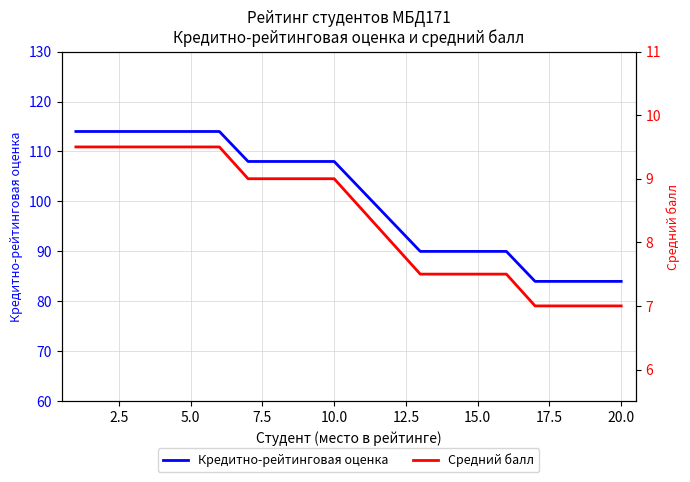

The value of Кредитно-рейтинговая оценка at 5.0 is 114. True or false?

True